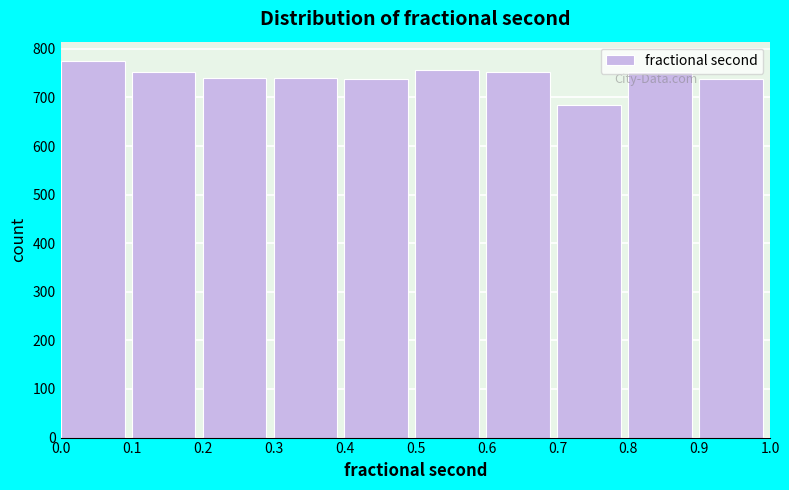

How tall is the bar that spans 0.3 to 0.4 on the x-axis? Neither the bar edges nor the heights are printed on the chart, so give them approximately, as read against the axes.

740